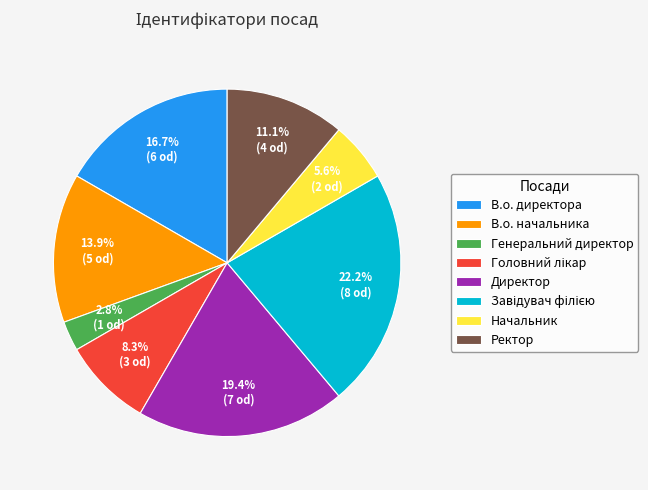

Which slice is the smallest?

Генеральний директор